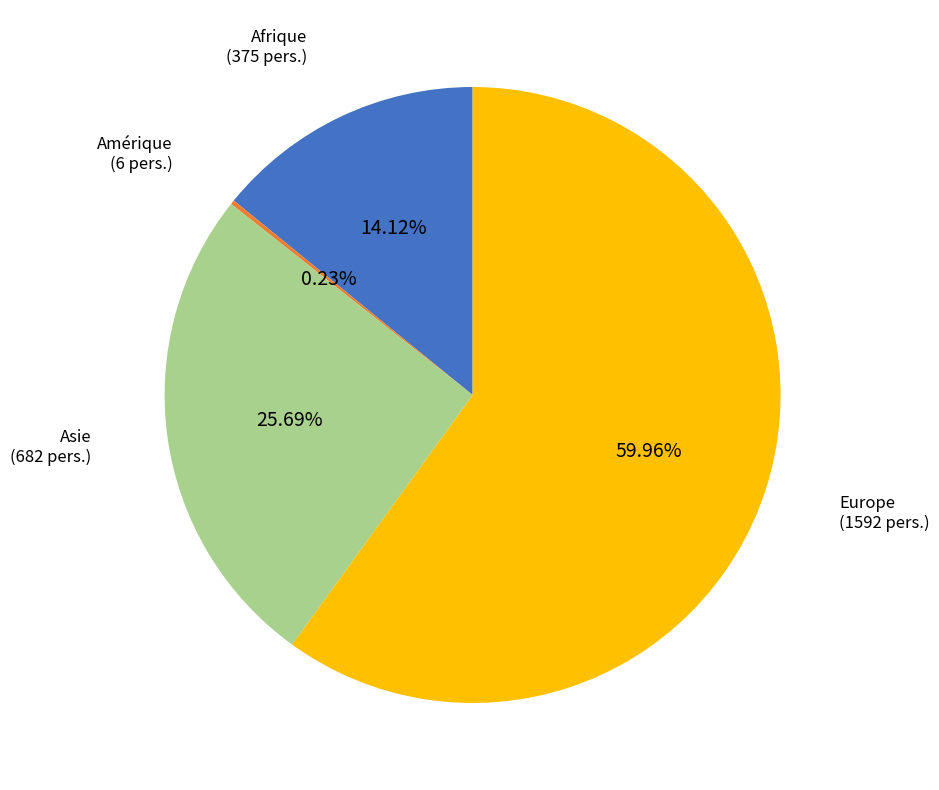

Is the sum of Afrique and Asie greater than half?

No